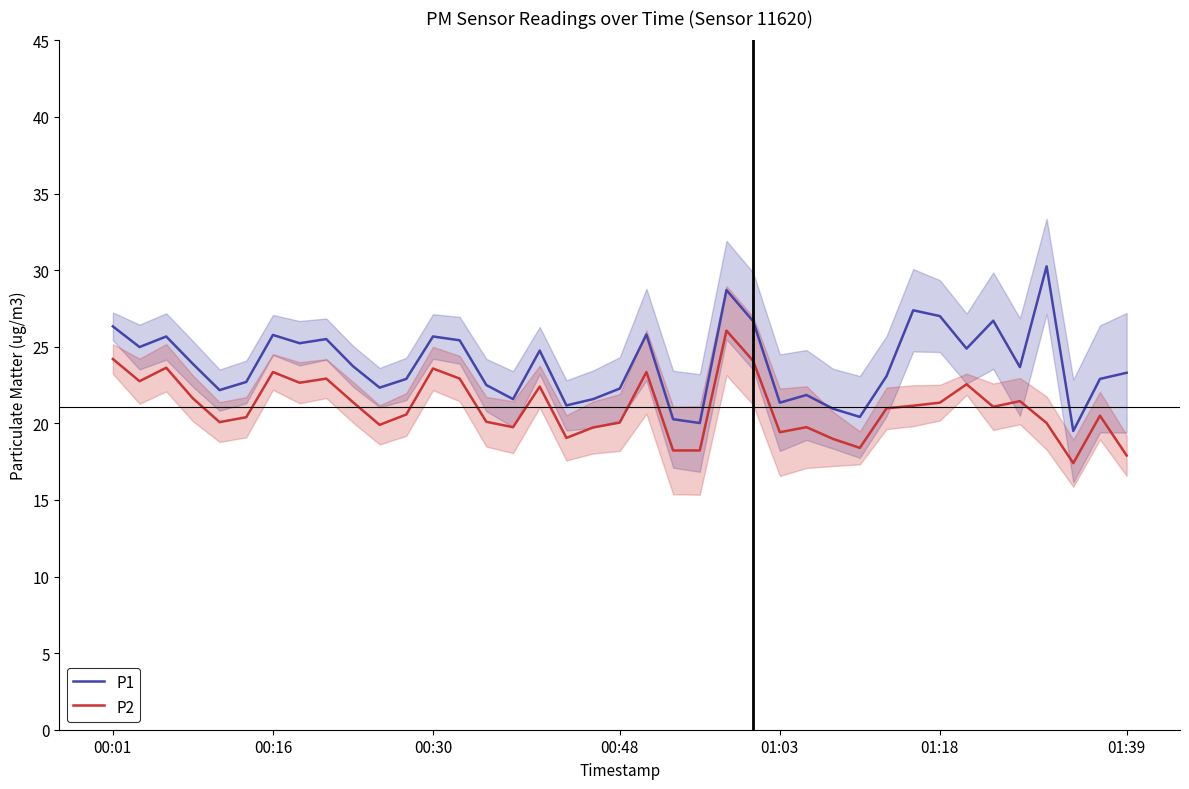

The P1 series shows 14.4 at 37. True or false?

False